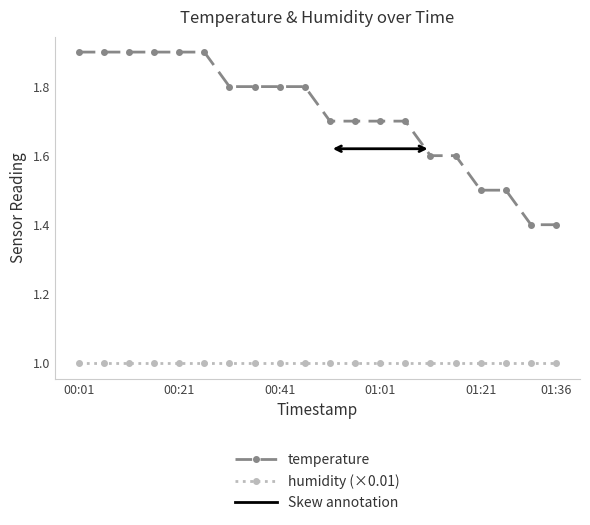

What is the sum of all temperature values?

34.4